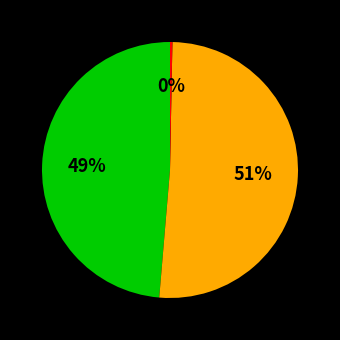

Is there any slice that represents more than half of the pie?

Yes